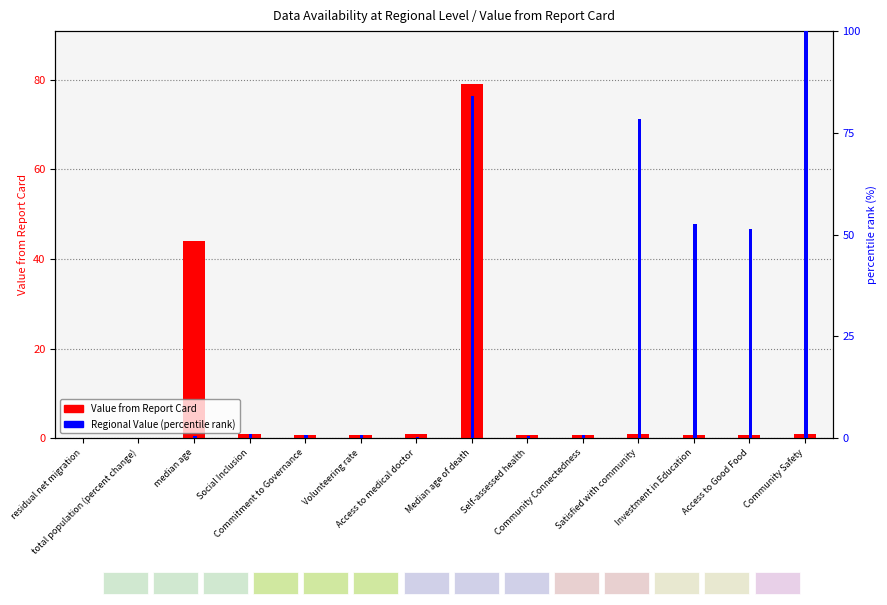

What is the maximum value for percentile rank within the sample?

100.0